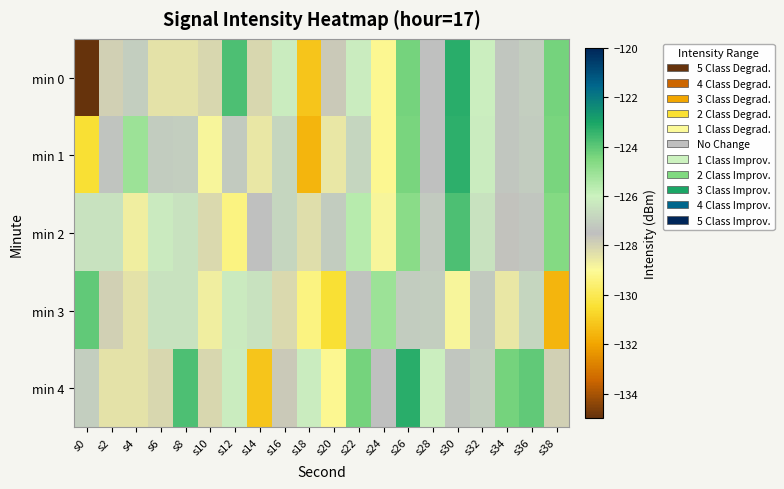

Which label corresponds to the smallest value in the chart?

s0